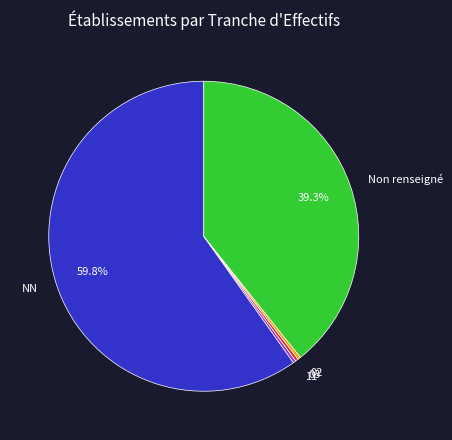

How many slices are in this pie chart?

5